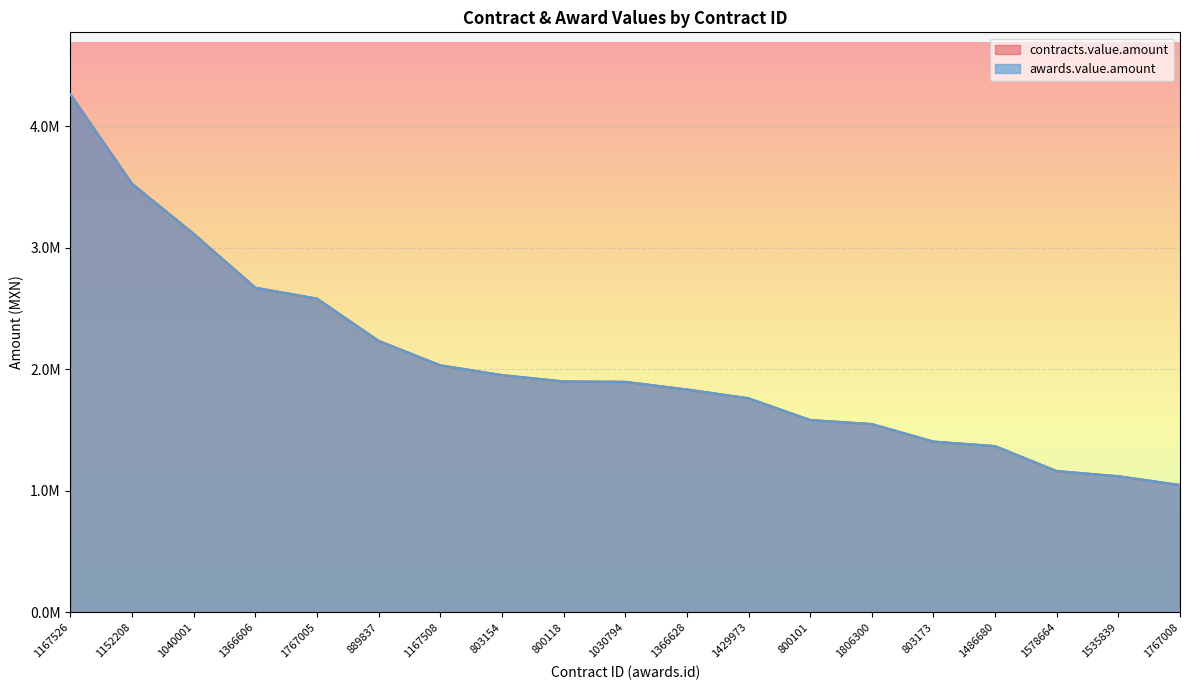

What value does the awards.value.amount series have at 1040001?

3114902.2